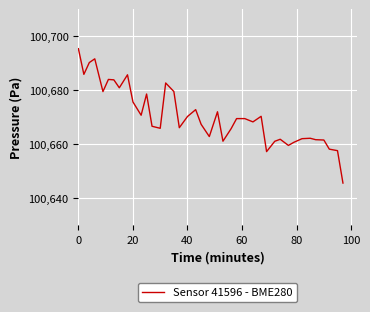

What is the maximum value shown in the chart?

100695.4